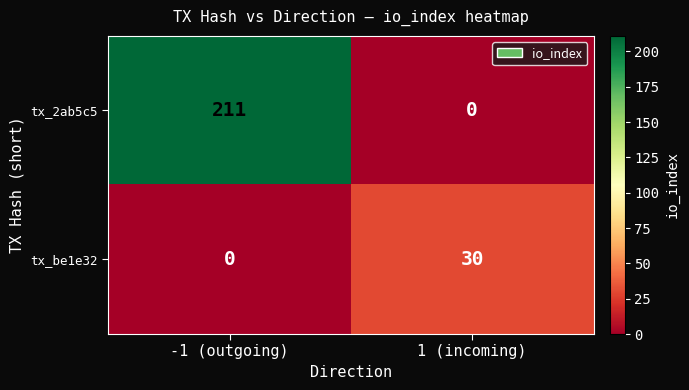

What is the total value across all series at -1 (outgoing)?

211